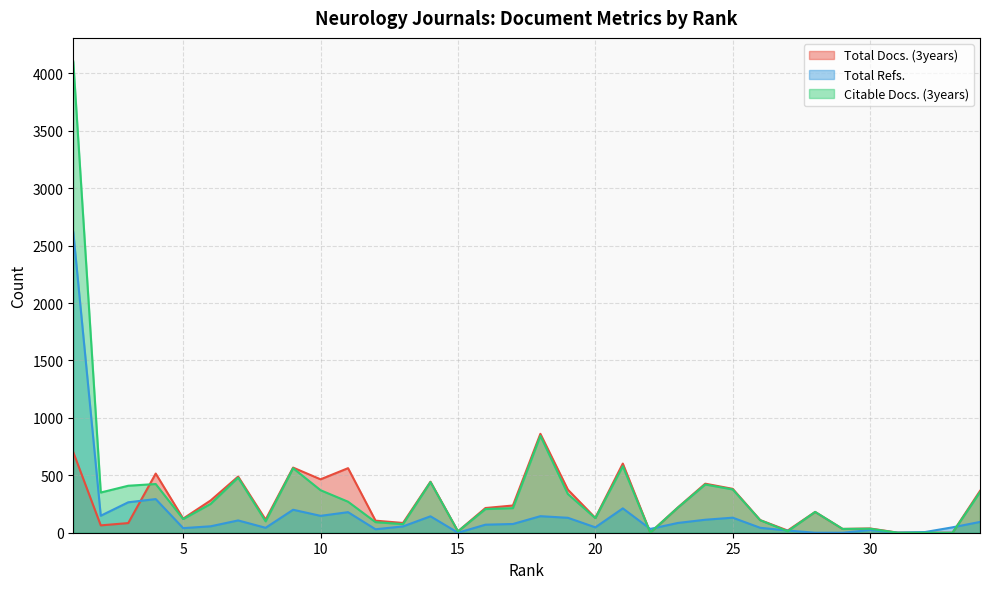

What is the highest value of the Citable Docs. (3years) series?

4103